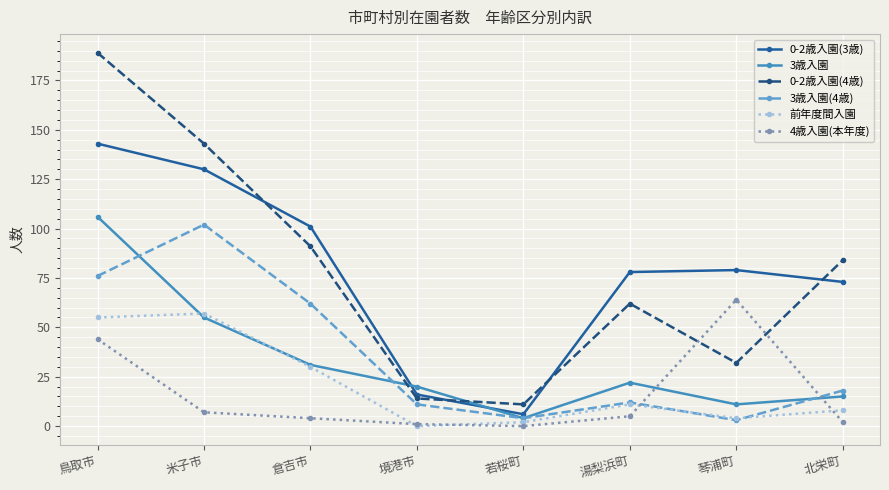

Is the value of 0-2歳入園(3歳) at 北栄町 greater than the value of 4歳入園(本年度) at 倉吉市?

Yes